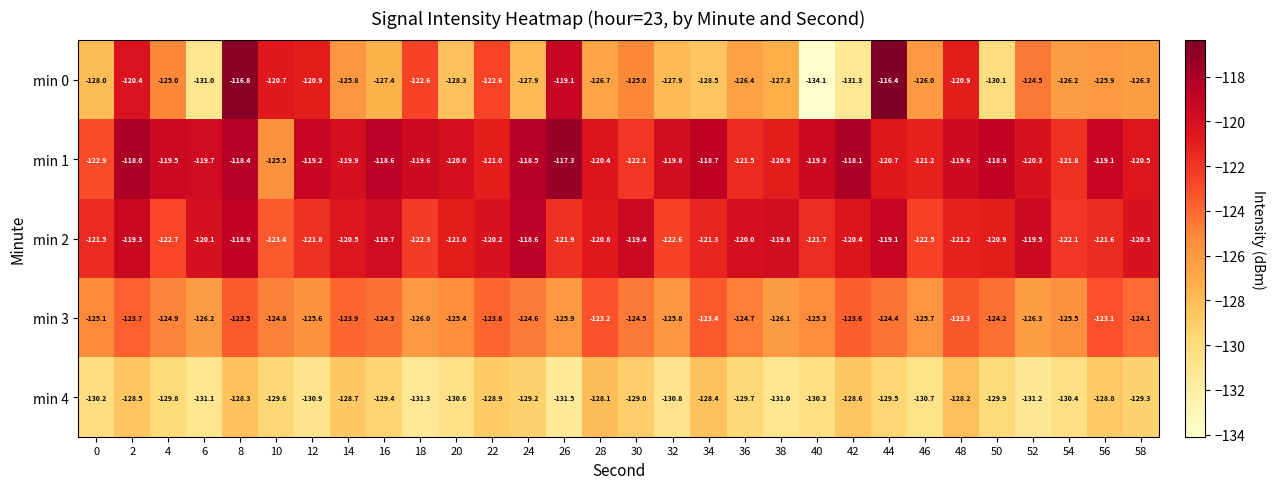

True or false: min 3 has a value of -126.0 at 18.

True